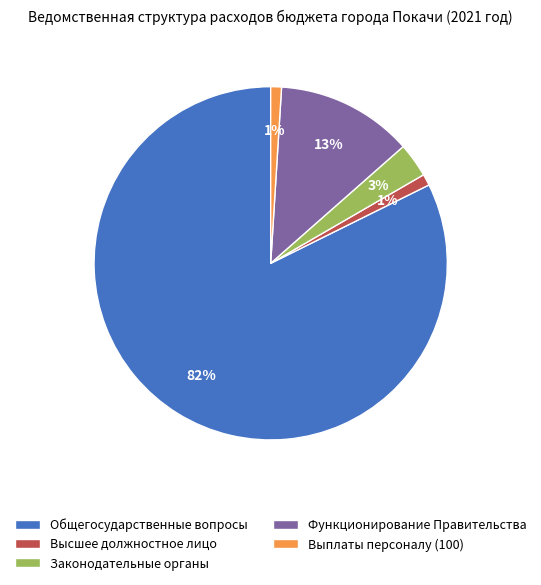

Is the sum of Общегосударственные вопросы and Функционирование Правительства greater than half?

Yes